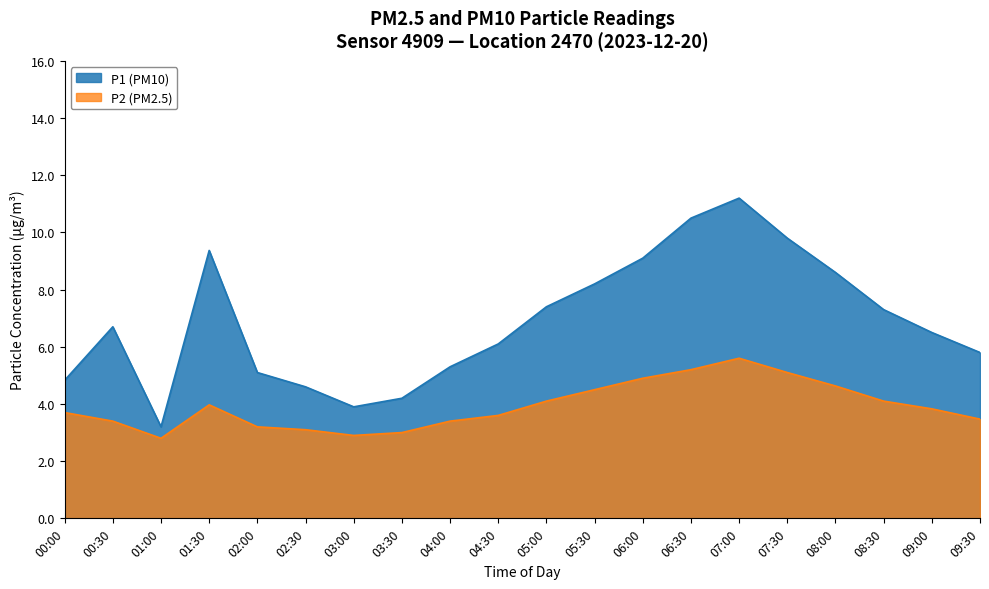

The P1 series shows 5.3 at 04:00. True or false?

True